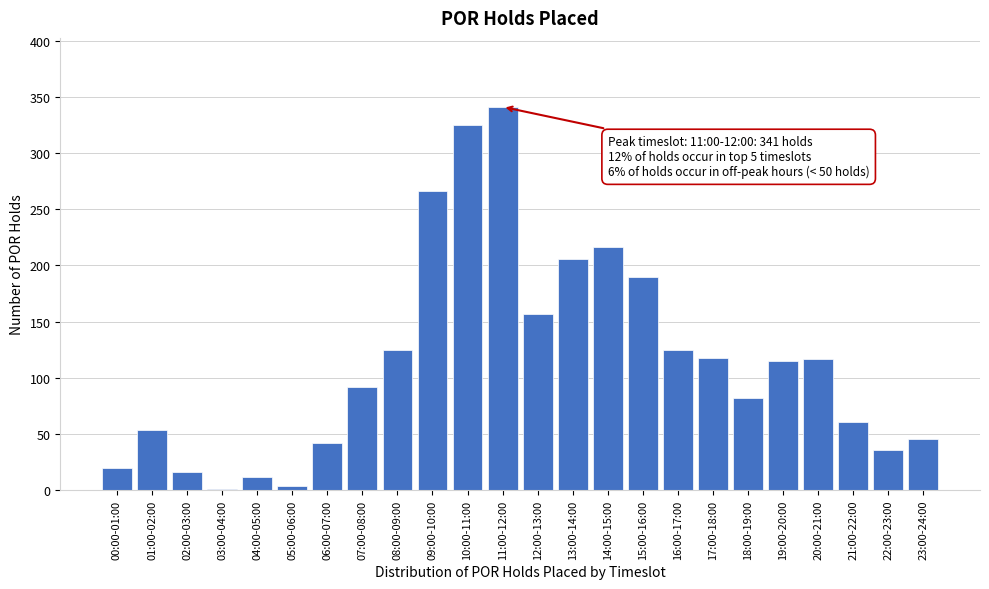

The chart shows a value of 54 at 01:00-02:00. True or false?

True